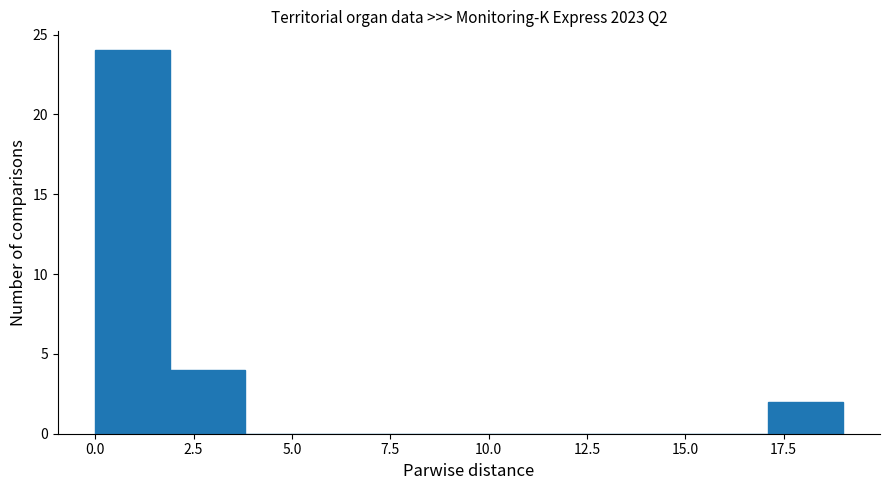

Around what value on the x-axis is the tallest bar? Give the approximate position of its centre, as read against the axis.

1.0